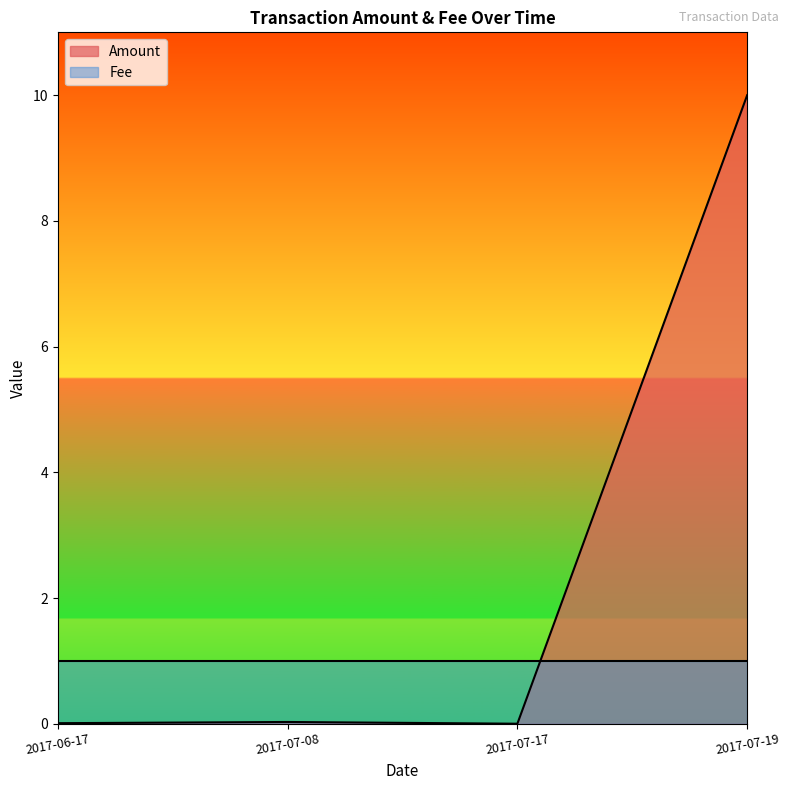

At which category does the data reach its first local peak?

2017-07-08